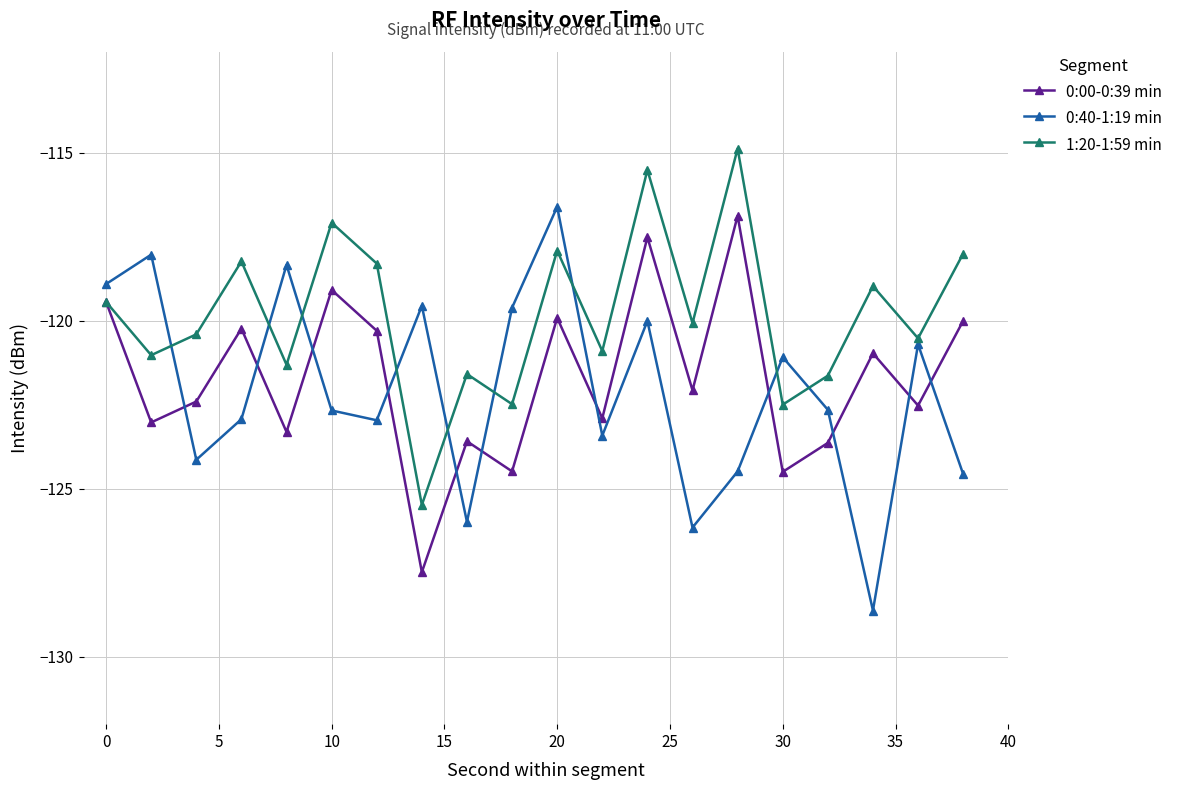

Which series has the largest total across all categories?

1:20-1:59 min